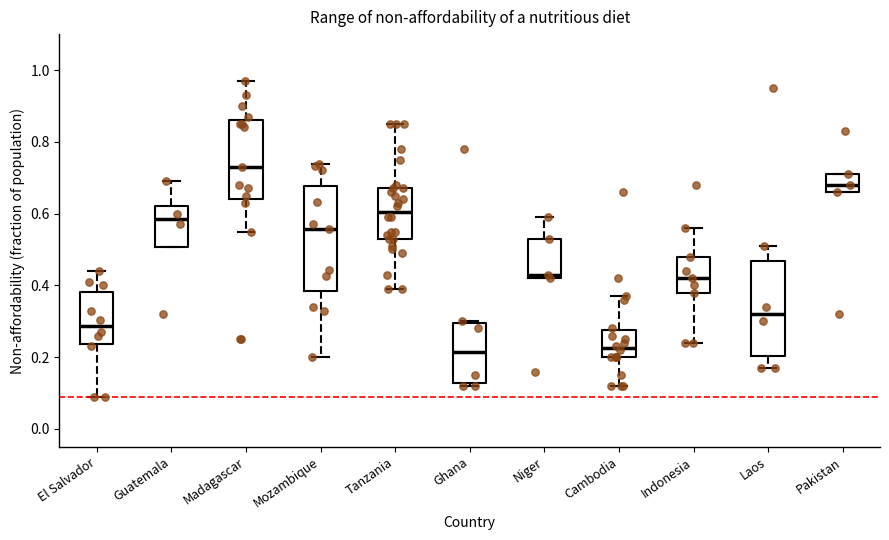

Where is the upper edge of the box for Cambodia on the y-axis? The values are not printed on the chart, so give them approximately, as read against the axis.

0.28